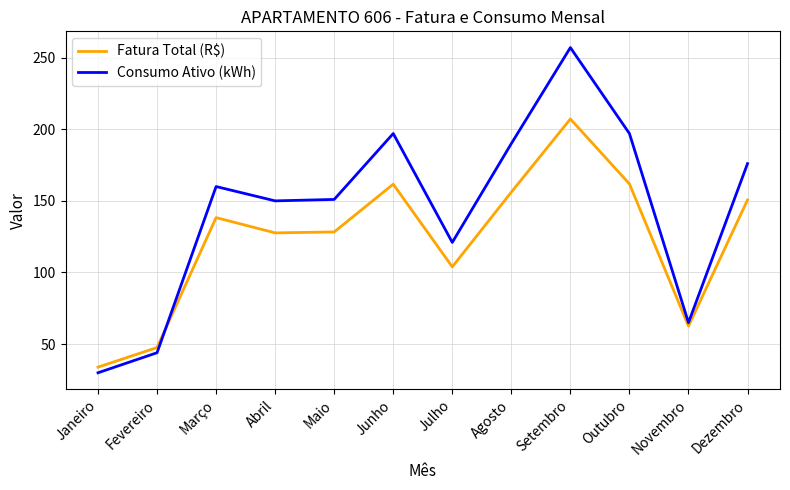

What are all the series names shown in the legend?

Fatura Total (R$), Consumo Ativo (kWh)